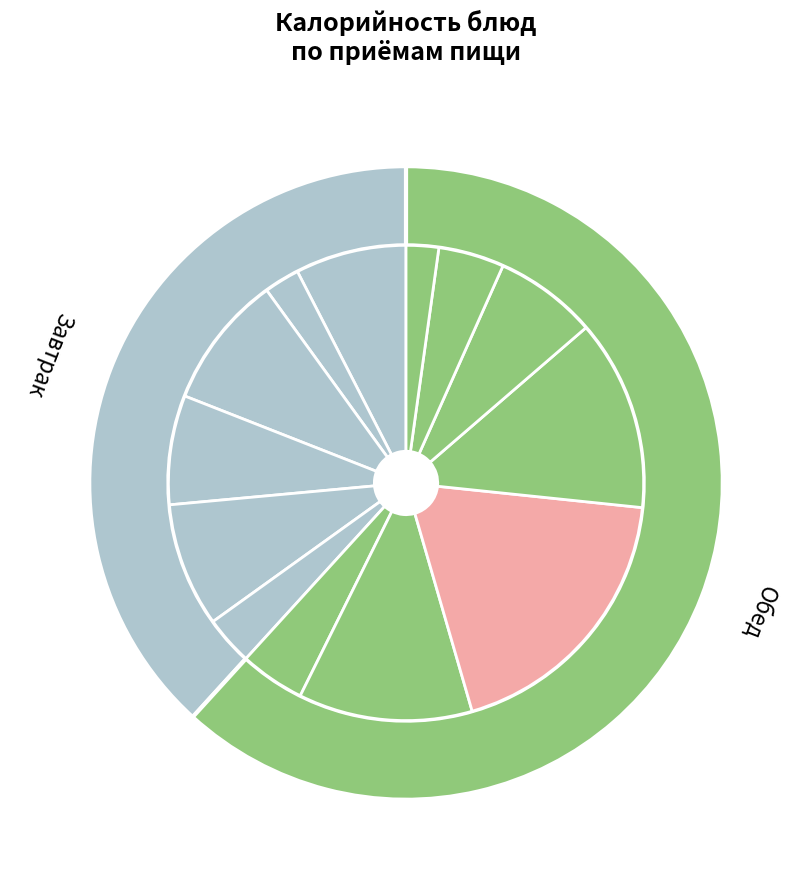

Which slice is the largest?

Гуляш из говядины